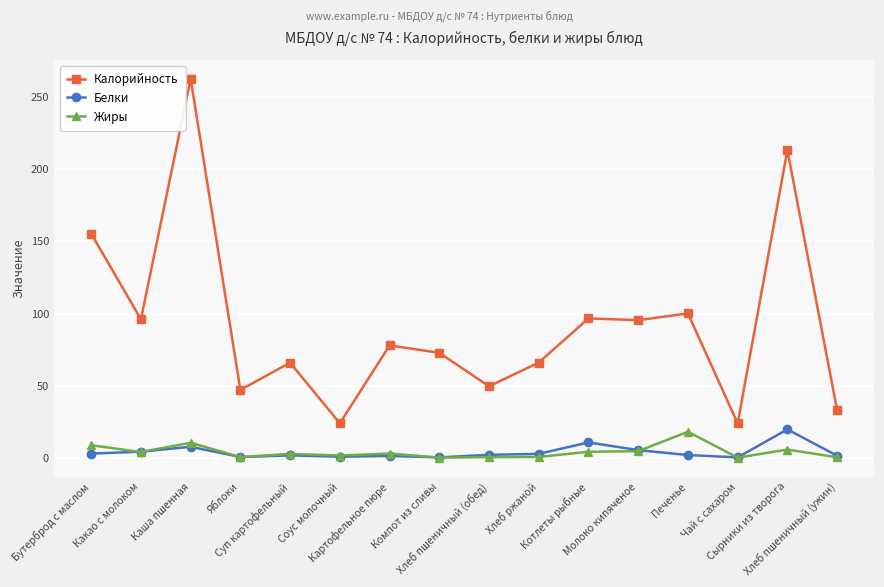

True or false: Жиры and Калорийность intersect in this chart.

False